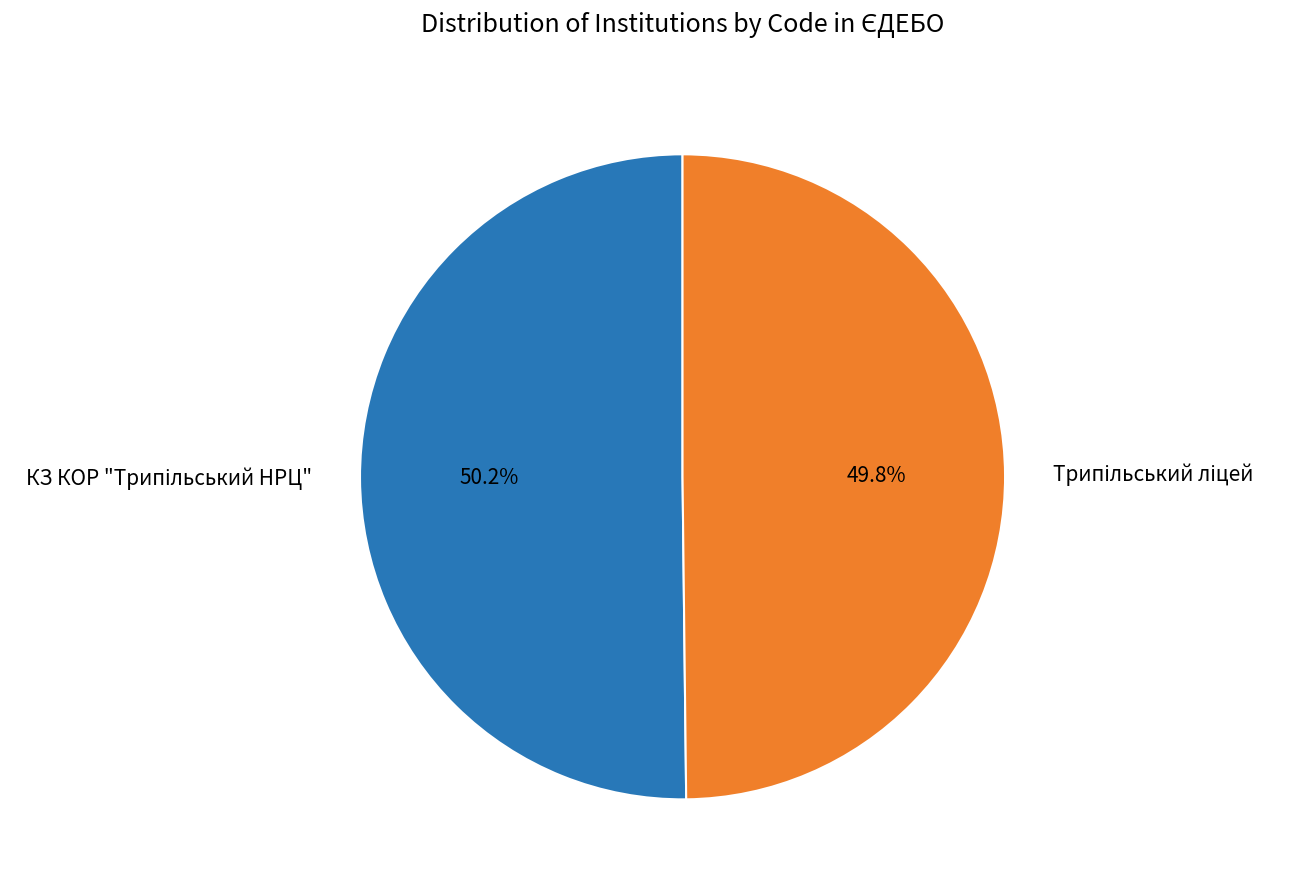

Does any single category account for the majority?

Yes